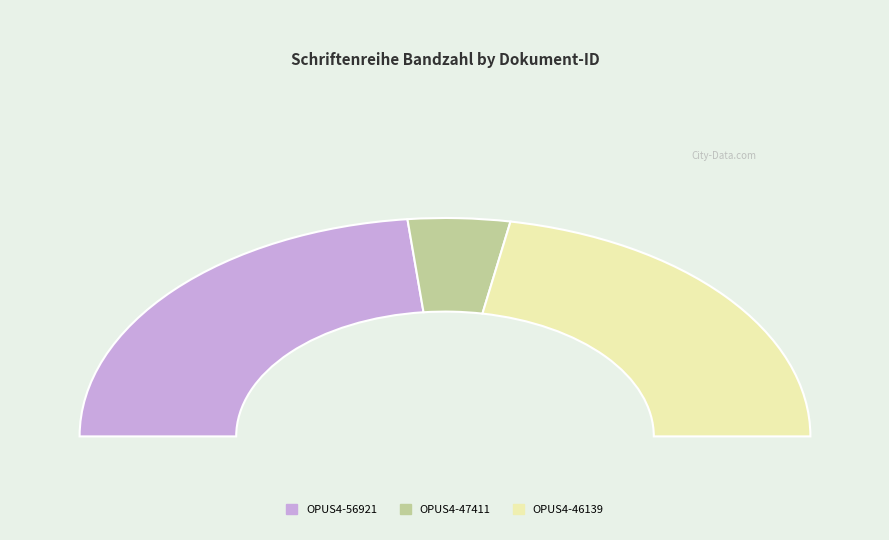

How much of the chart is everything except OPUS4-47411?

91.0%